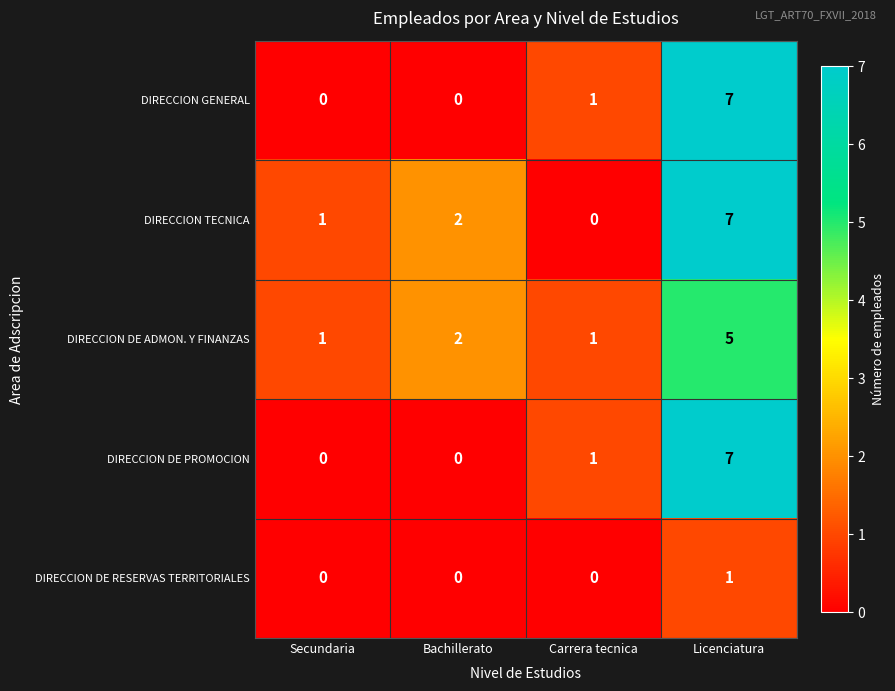

How many distinct data groups are displayed?

5